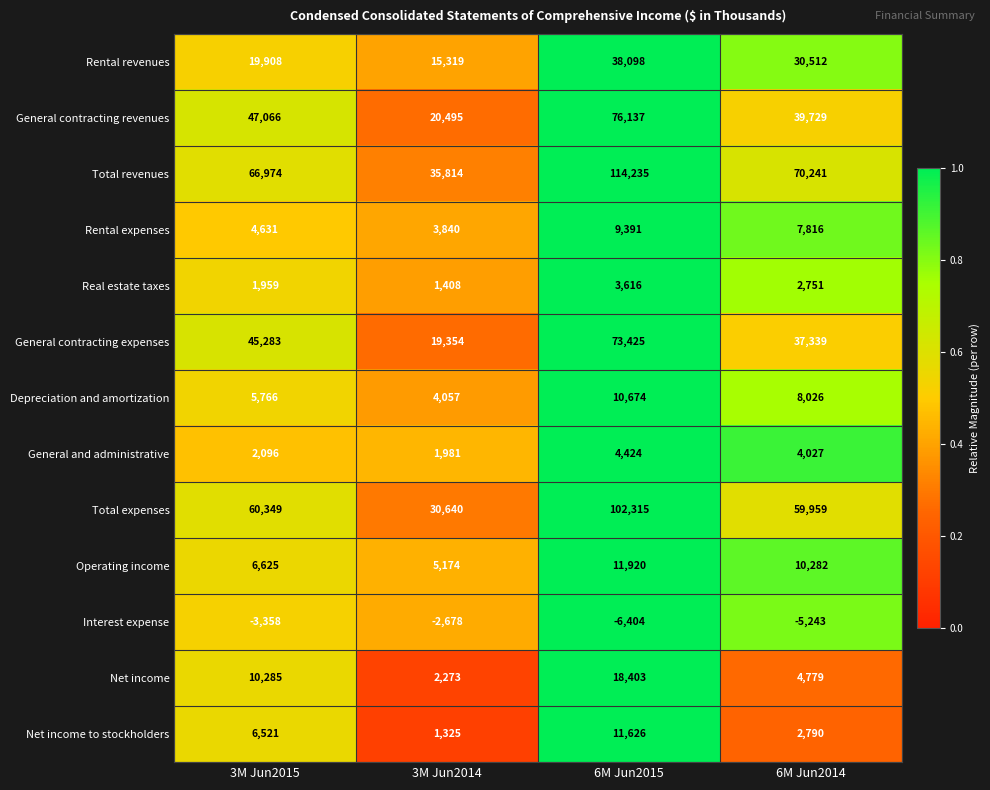

At which category is the sum across all series the highest?

6M Jun2015